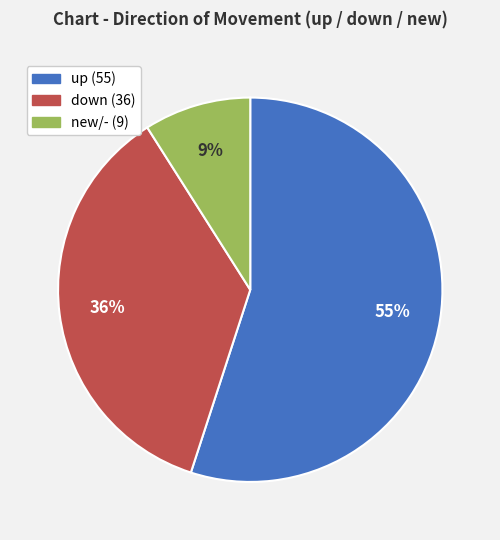

To the nearest percent, what is the difference between the largest and smallest slice percentages?

46%